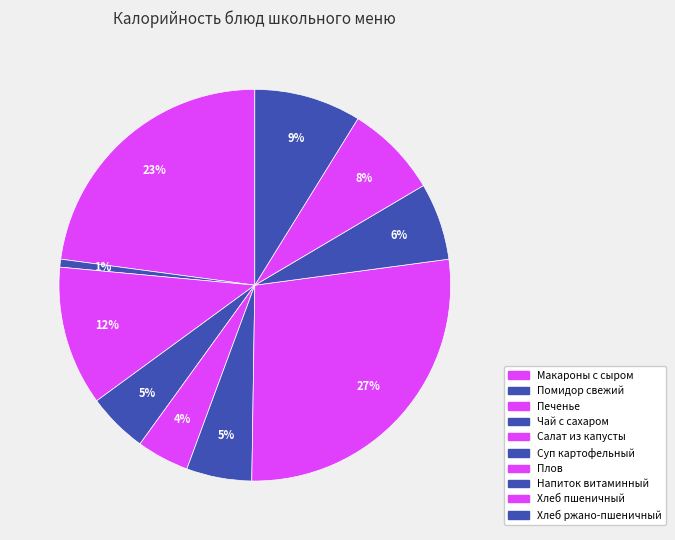

Which slice is the smallest?

Помидор свежий